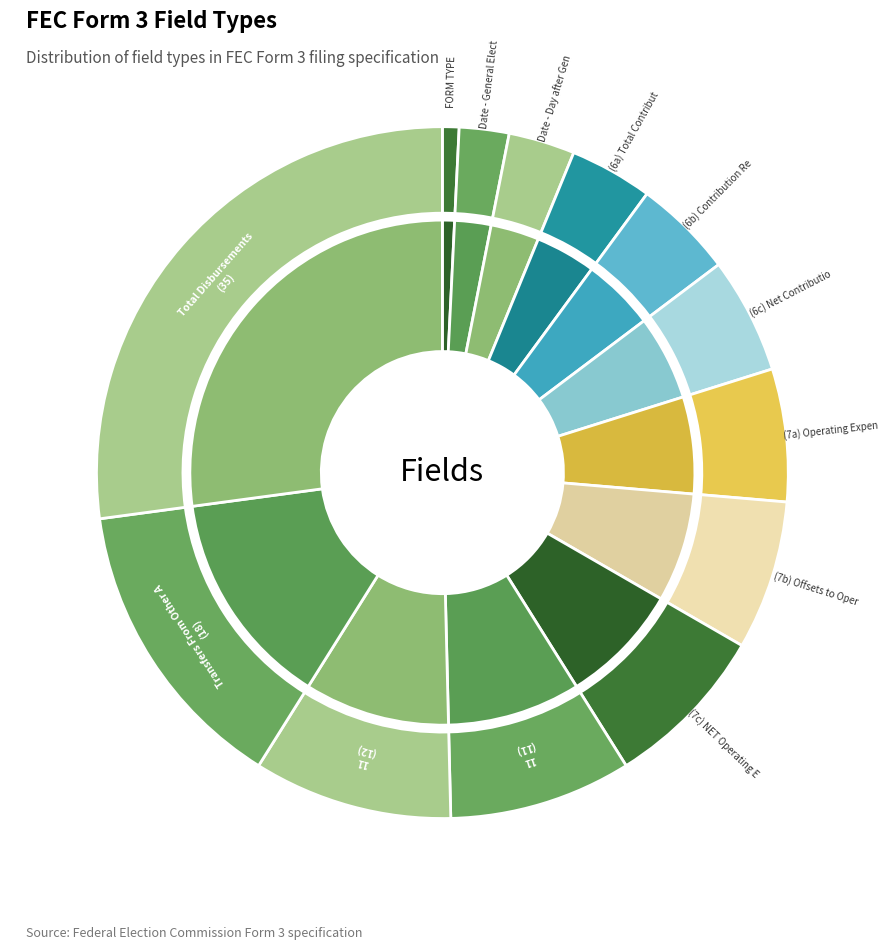

True or false: 11(b) Political Party Committees accounts for 1% of the total.

False